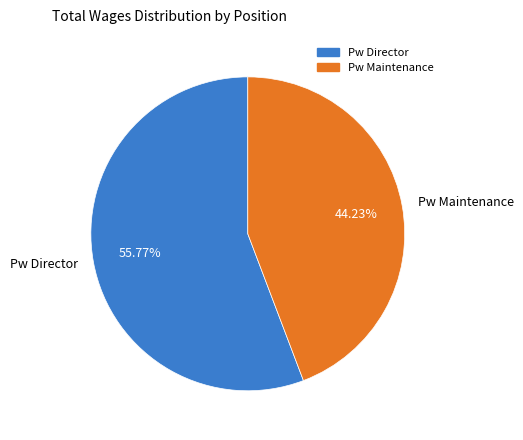

How many segments does this pie chart have?

2